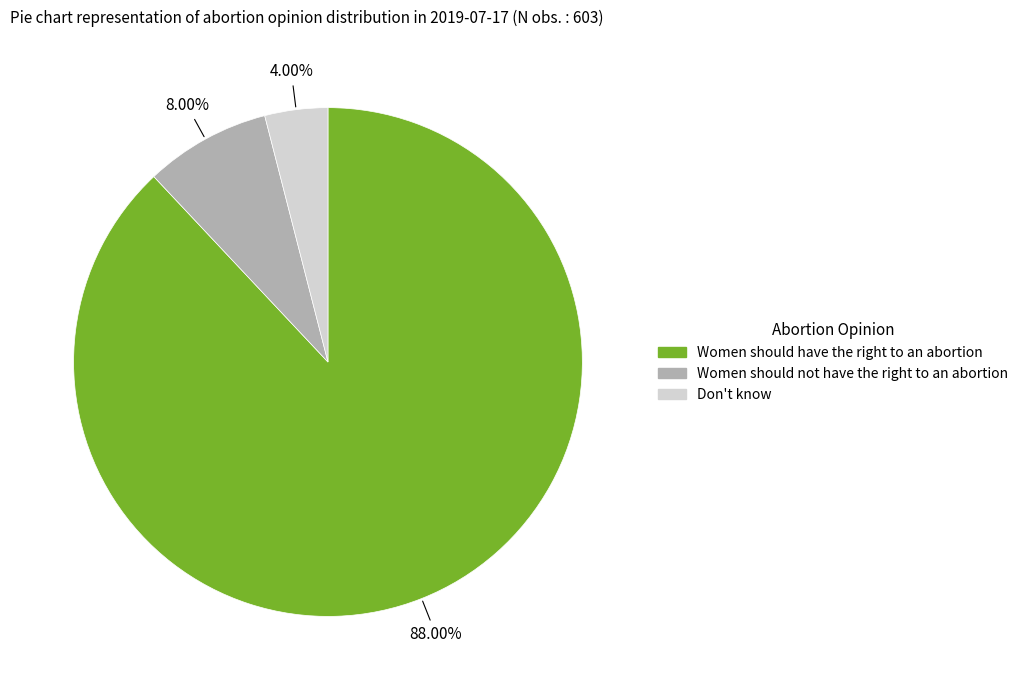

How many slices are in this pie chart?

3